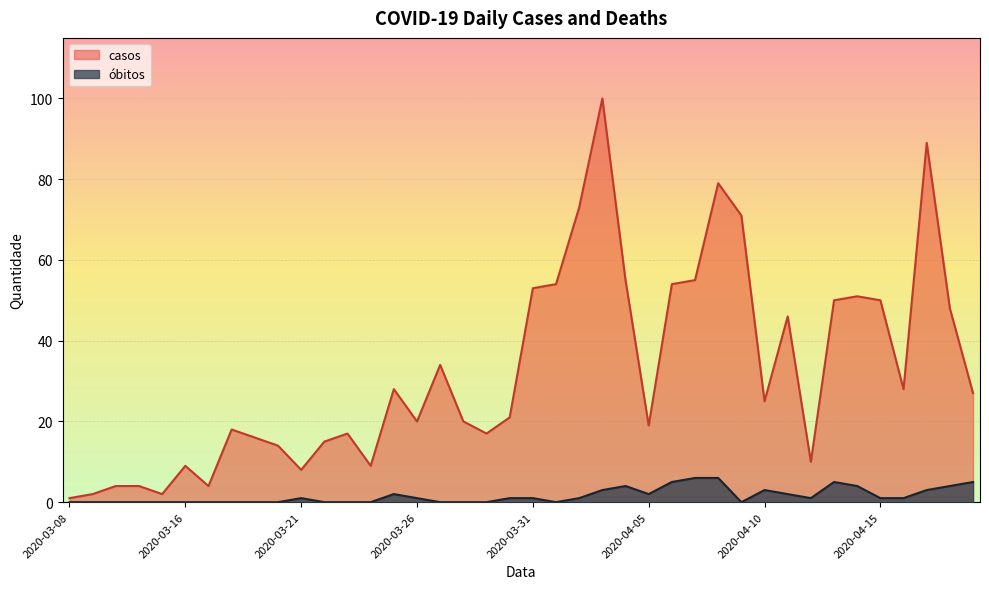

Read the casos value at 2020-03-19, to the nearest 10.

20